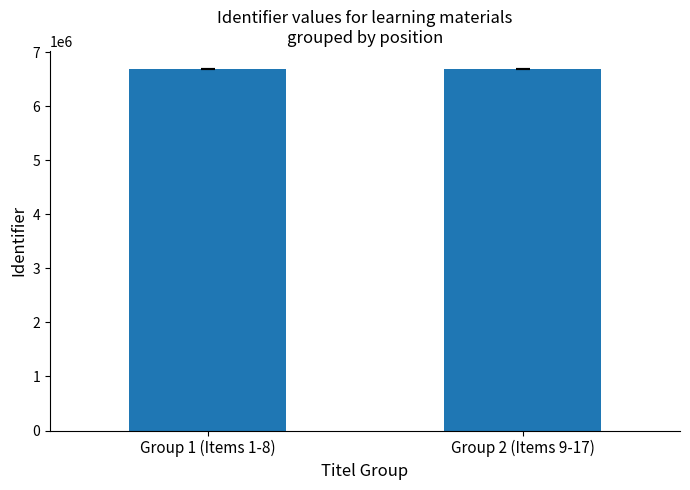

What is the label of the 2nd bar from the left?

Group 2 (Items 9-17)